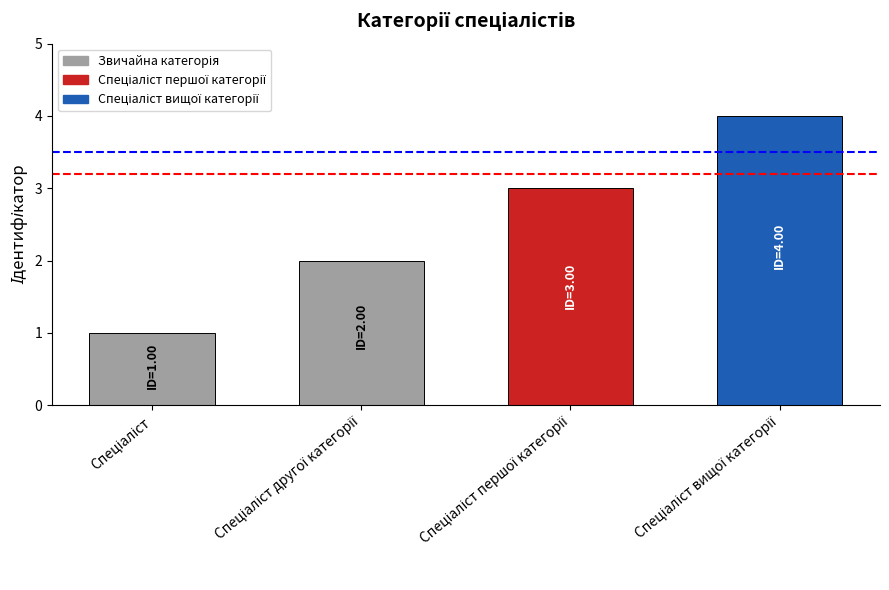

How many bars are there in total?

4